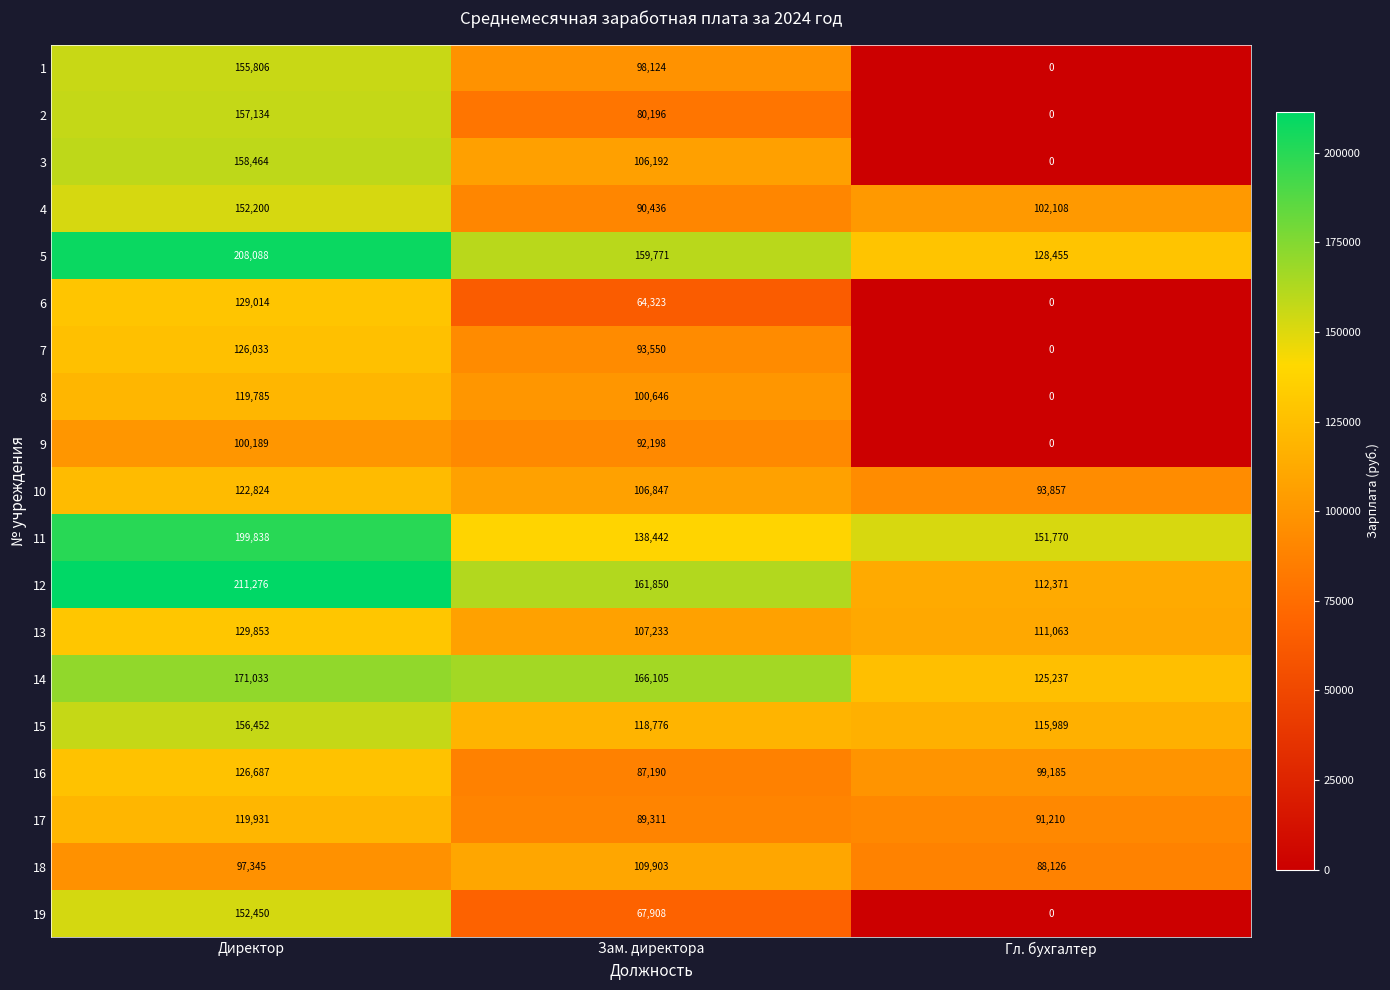

How many categories are shown in the chart?

3